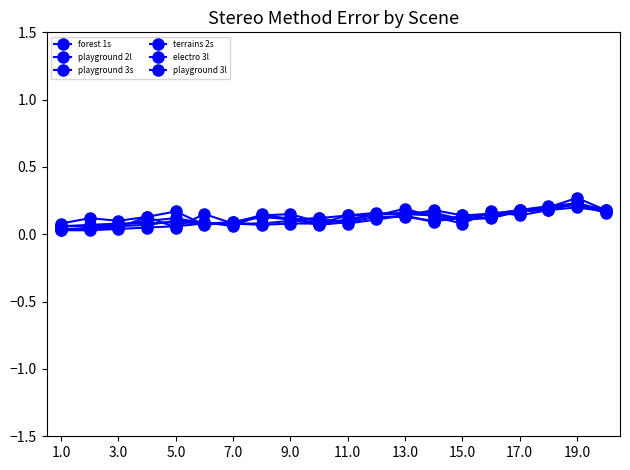

What is the minimum value for forest 1s?

0.1